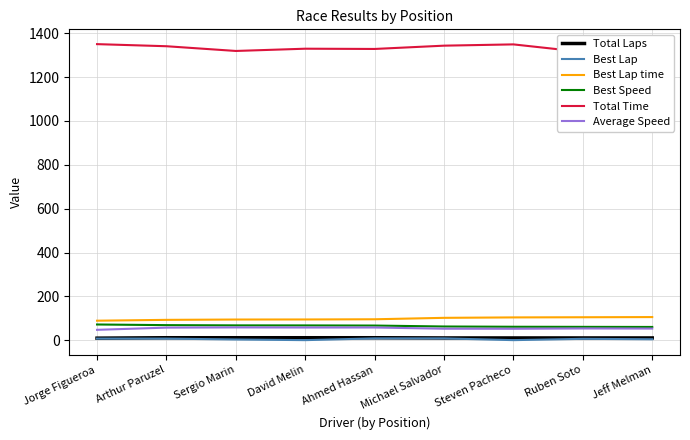

True or false: Best Lap and Total Laps cross at least once.

False